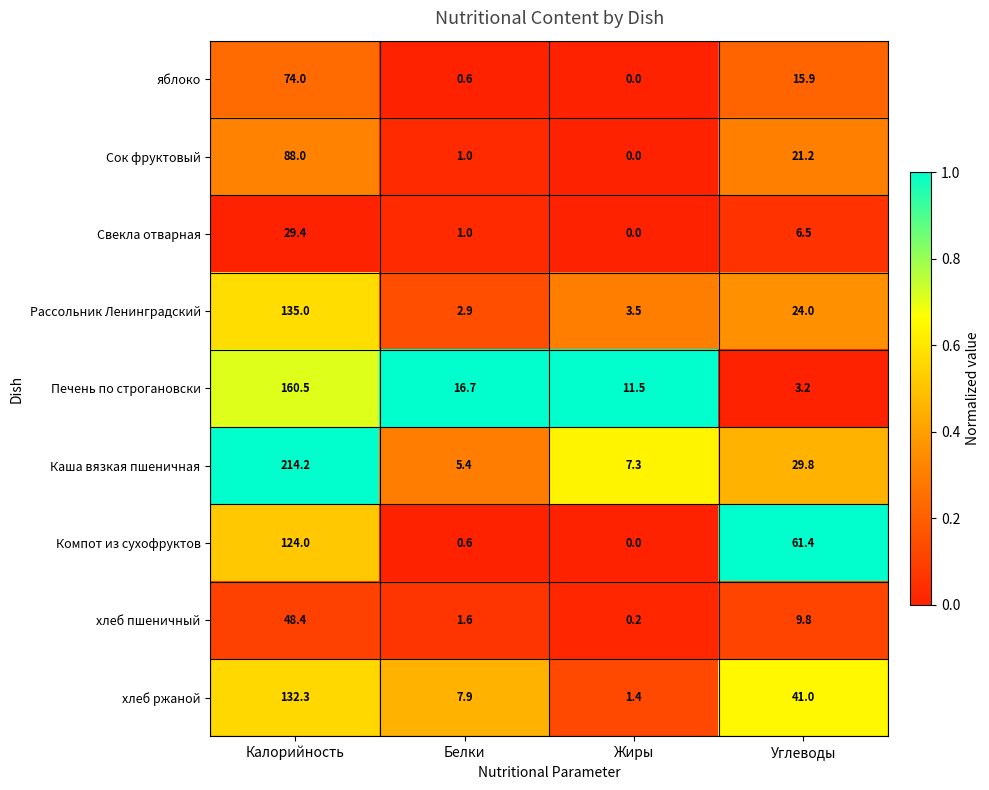

What is the maximum value shown in the chart?

214.2